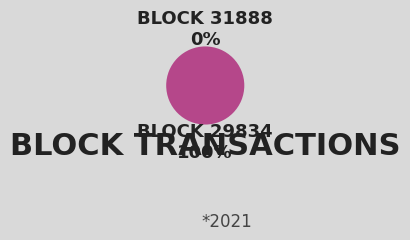

How many slices are in this pie chart?

2